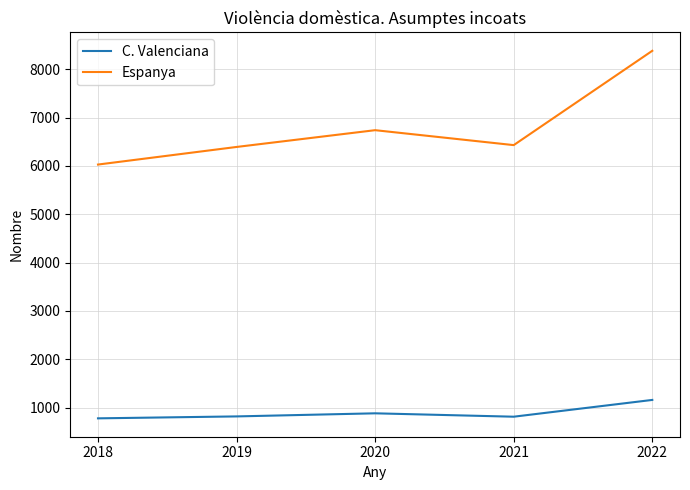

Is it true that Espanya equals 10218 at 2018?

False